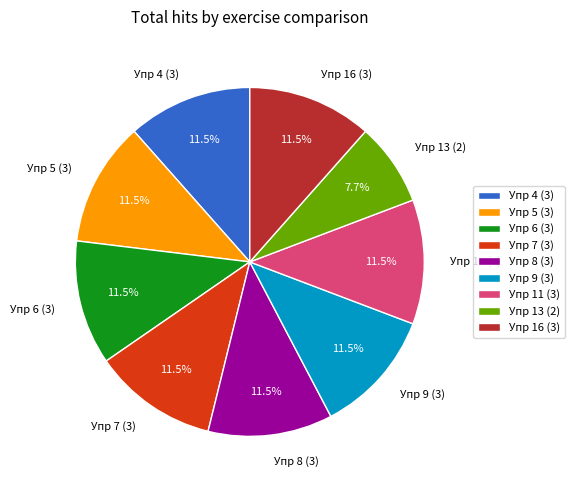

What is the ratio of the value at Упр 13 (2) to the value at Упр 11 (3)?

0.7